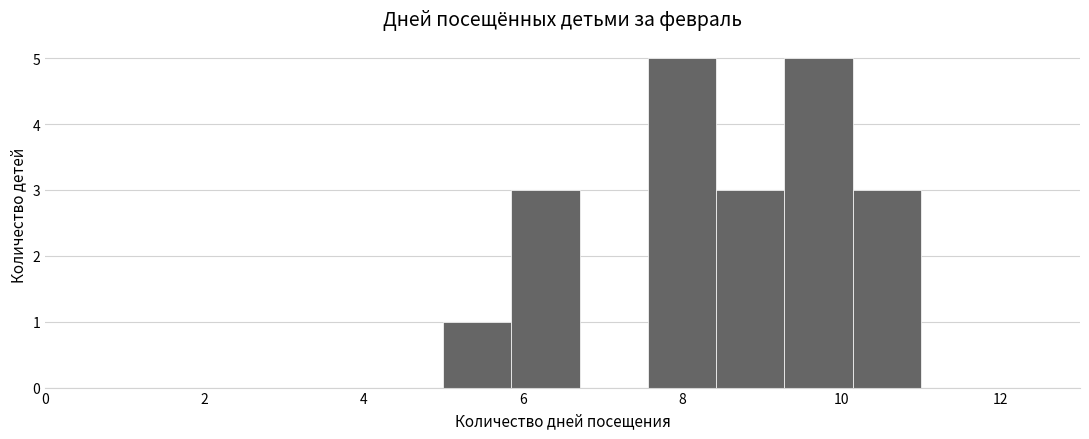

What is the height of the bar covering 5.0 to 5.8 on the x-axis? Neither the bar edges nor the heights are printed on the chart, so give them approximately, as read against the axes.

1